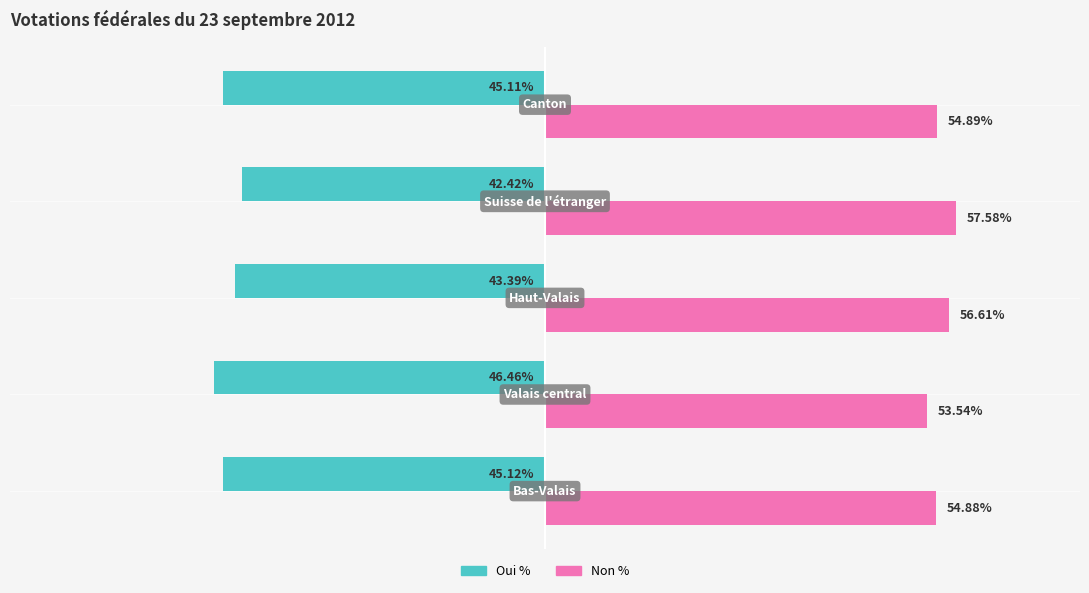

At 4, list the series in order from largest to smallest.

Non %, Oui %